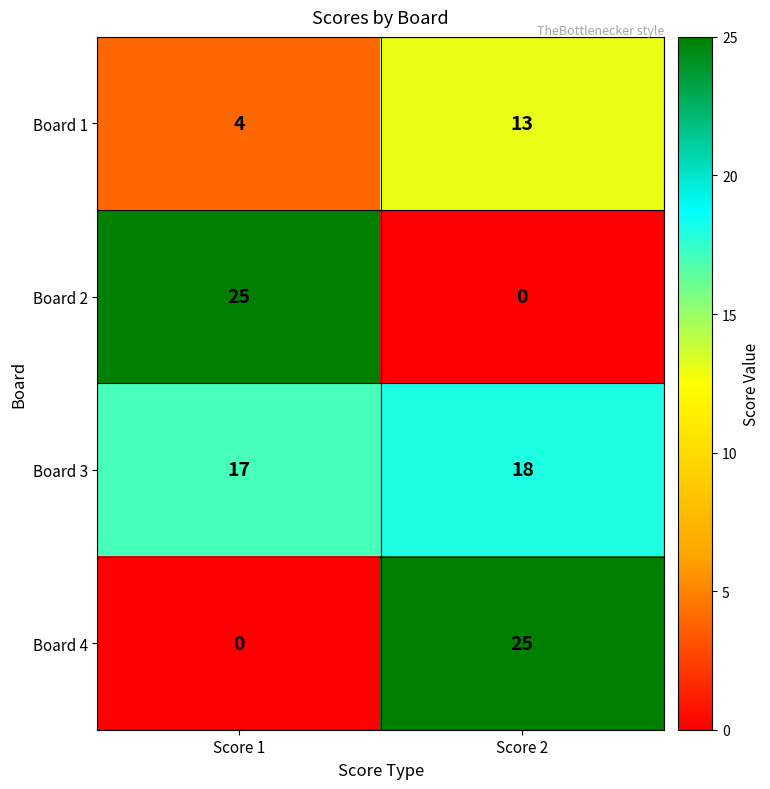

How many data points does each series have?

2